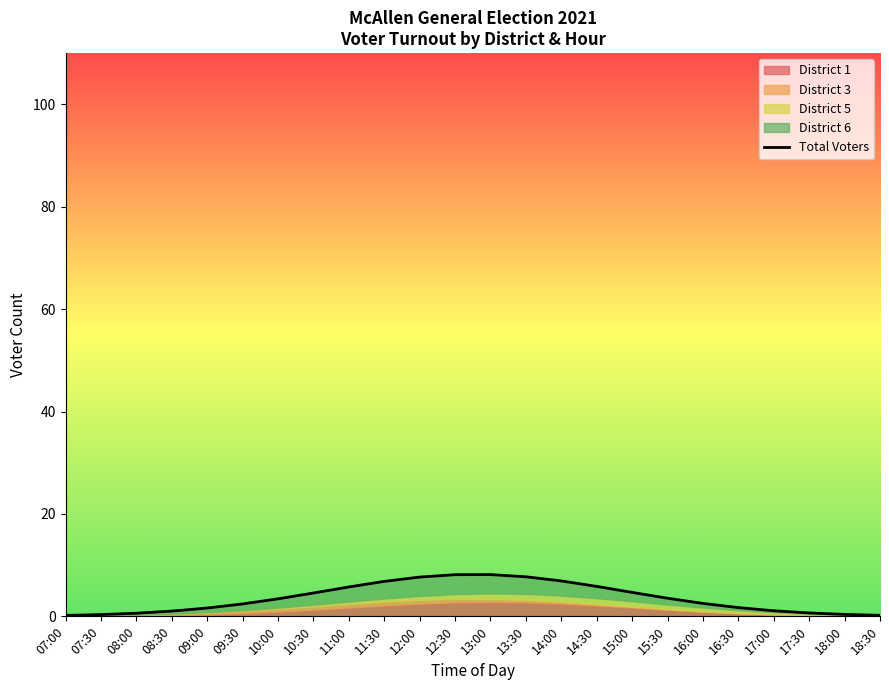

What position from the left is 18:00?

23